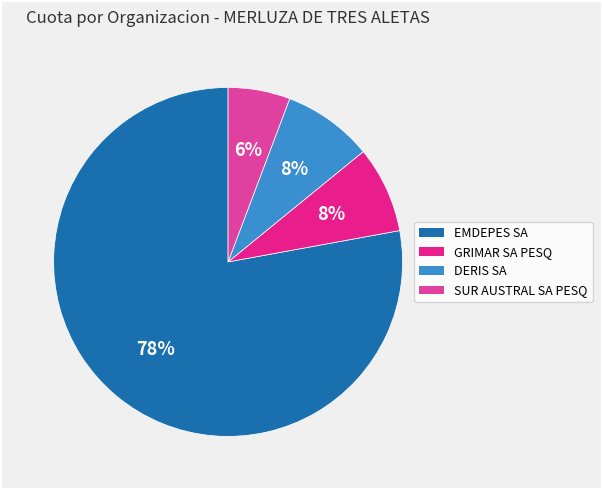

Do DERIS SA and GRIMAR SA PESQ together represent more than half of the pie?

No